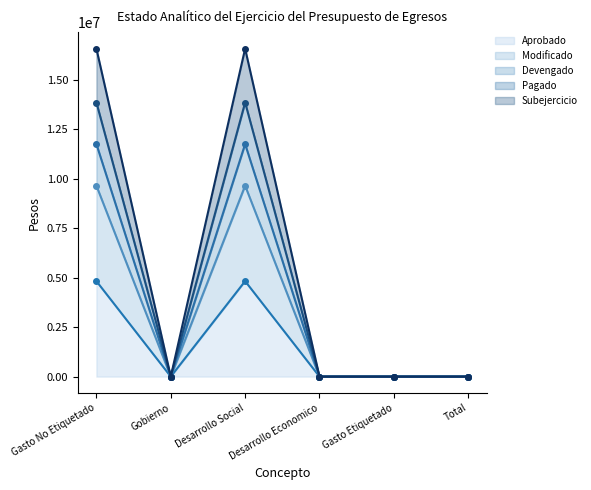

True or false: Aprobado has a value of -3597931.3 at Gobierno.

False